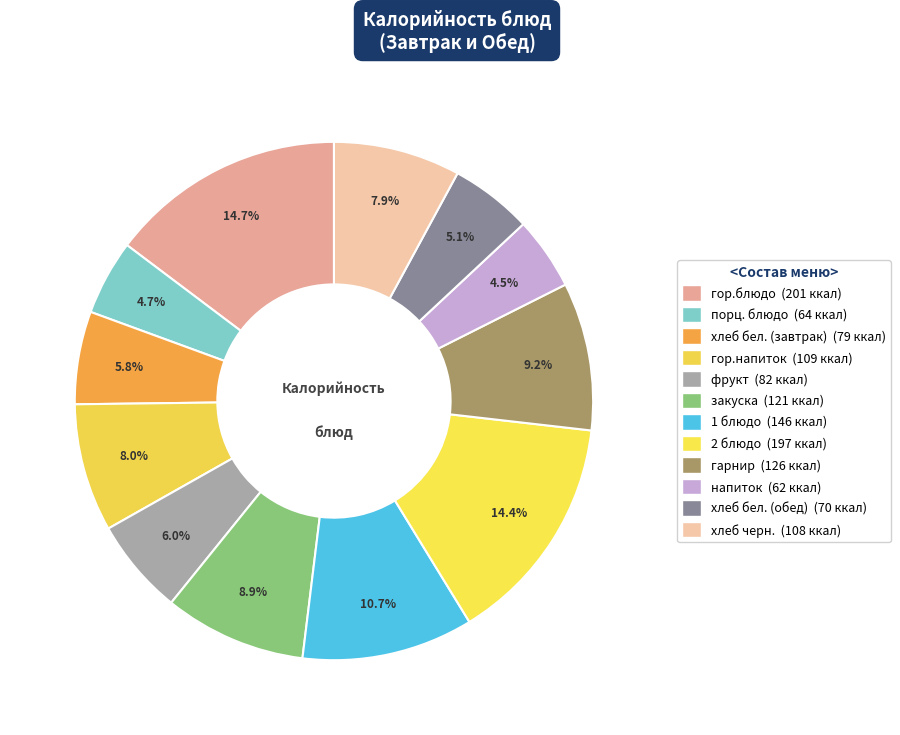

Is there a majority slice in this chart?

No